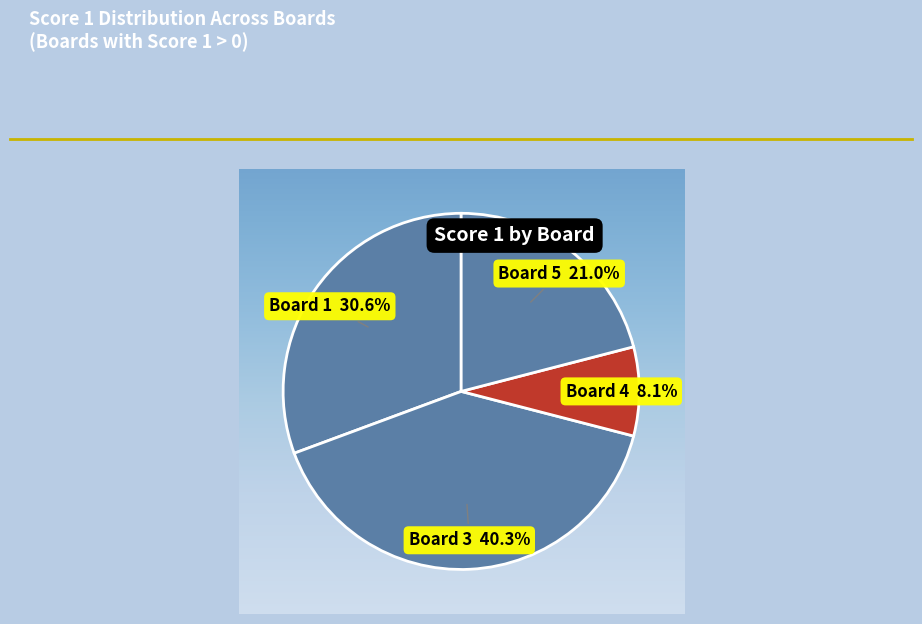

Does Board 1 30.6% account for over 50% of the chart?

No